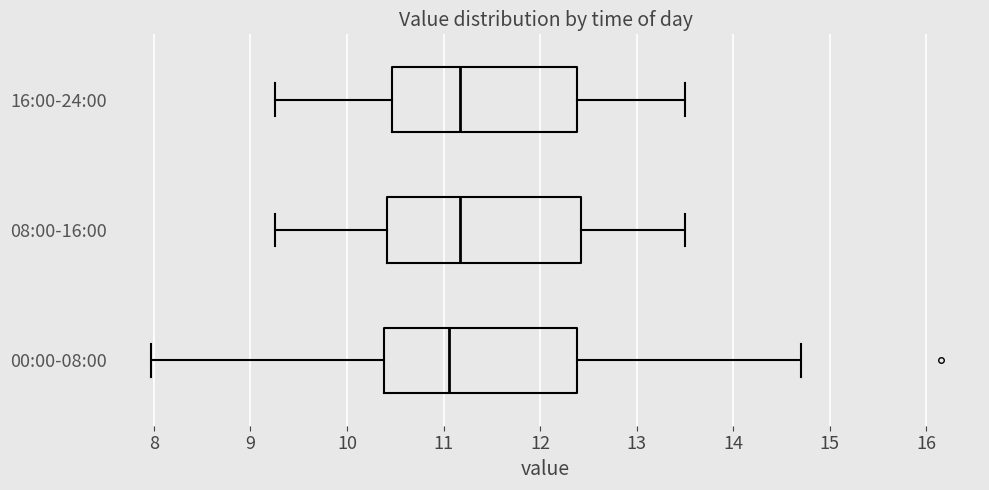

Reading bottom to top, read every box against the x-axis: the position of its median line, the range the box covers, and the ends of its whiskers. The values are not printed on the chart, so give them approximately, as read against the axis.

00:00-08:00: median 11.1, box 10.4 to 12.4, whiskers 8.0 to 14.7
08:00-16:00: median 11.2, box 10.4 to 12.4, whiskers 9.3 to 13.5
16:00-24:00: median 11.2, box 10.5 to 12.4, whiskers 9.3 to 13.5